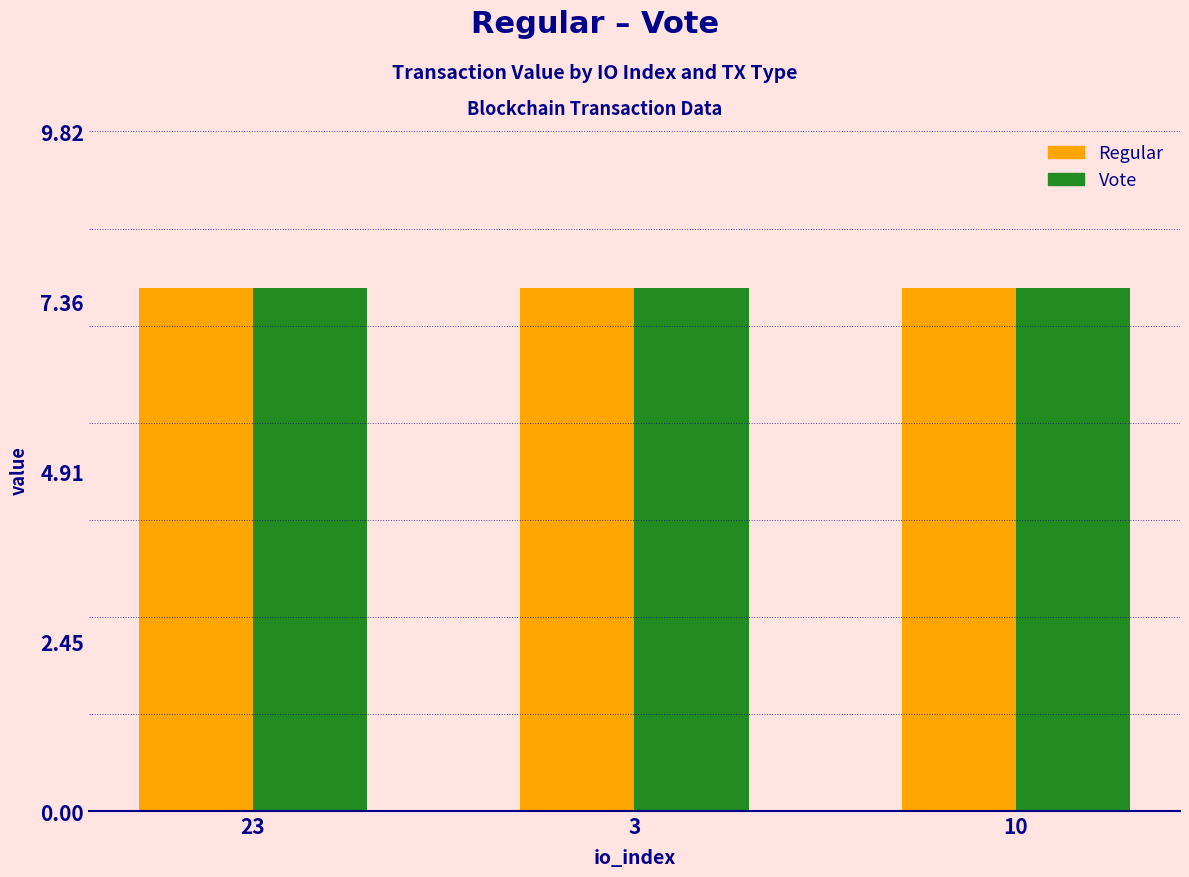

At how many categories does at least one series exceed 7?

3